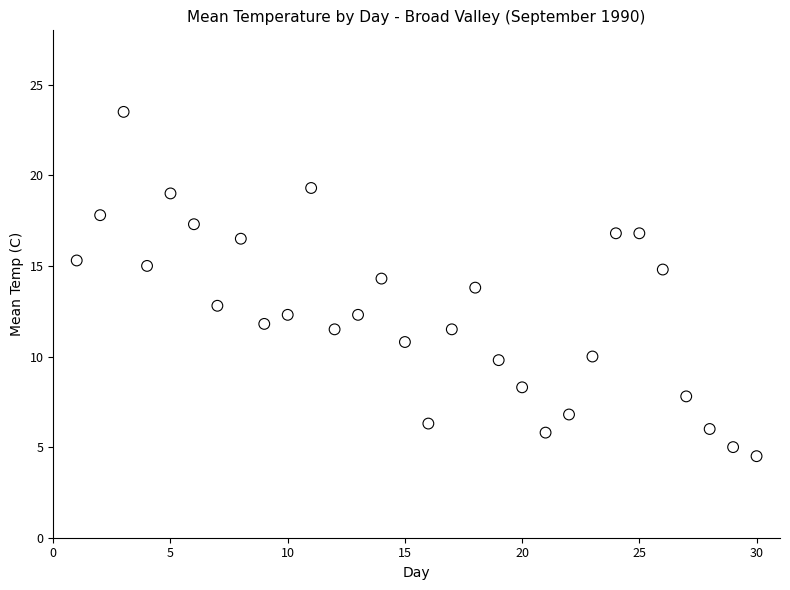

What is the range of Y values (max minus min)?

19.0